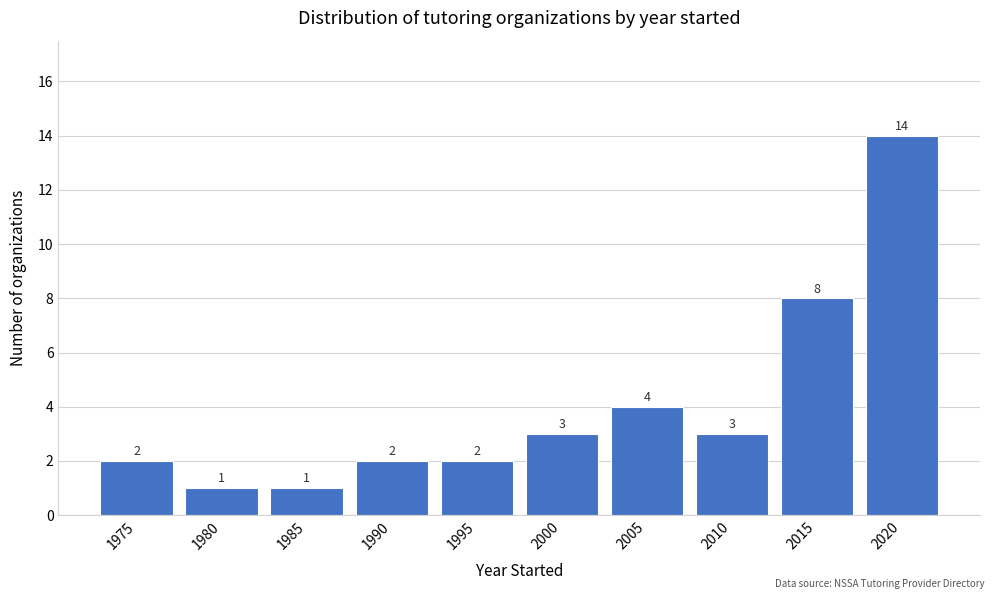

Reading left to right, what are all the values shown in this chart?

1975=2	1980=1	1985=1	1990=2	1995=2	2000=3	2005=4	2010=3	2015=8	2020=14